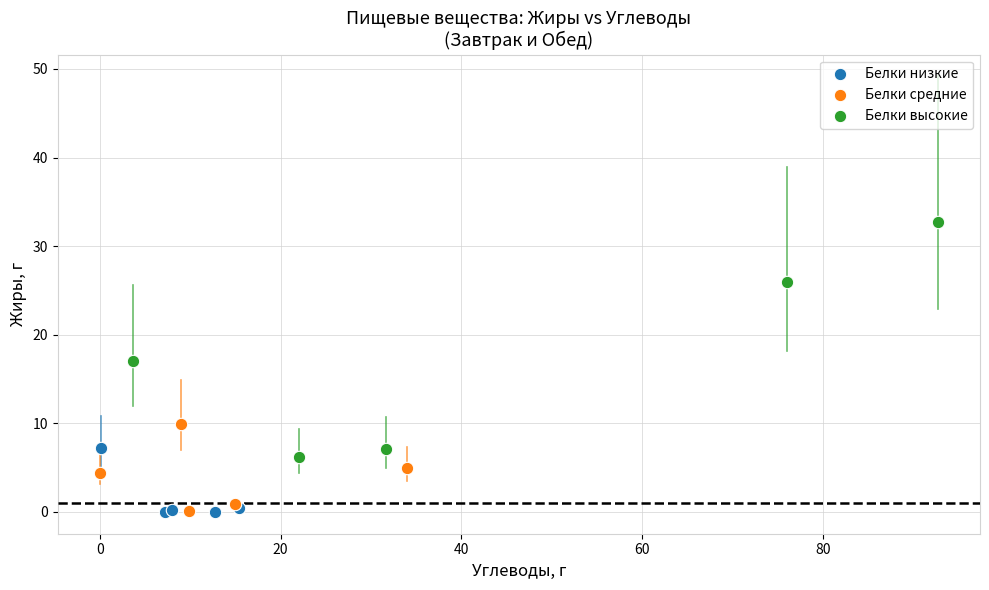

Which series has the largest Y range (max minus min)?

Белки высокие